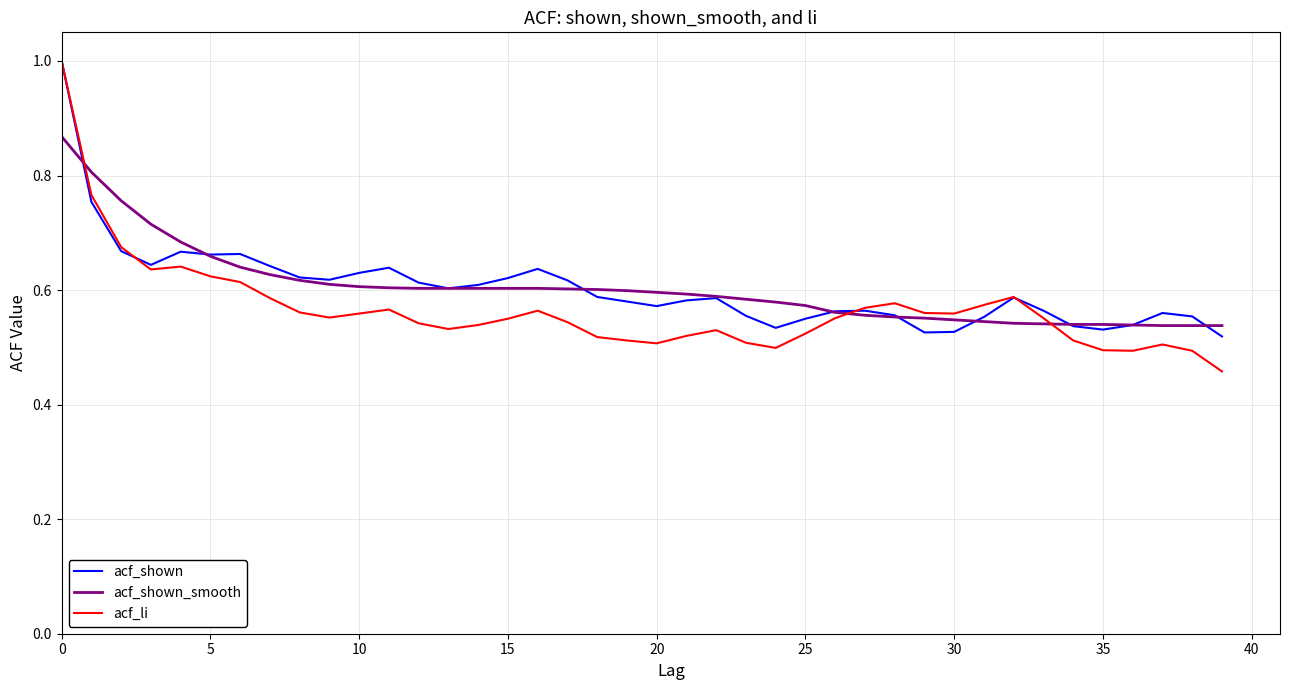

Which series has the largest range (max minus min)?

acf_li